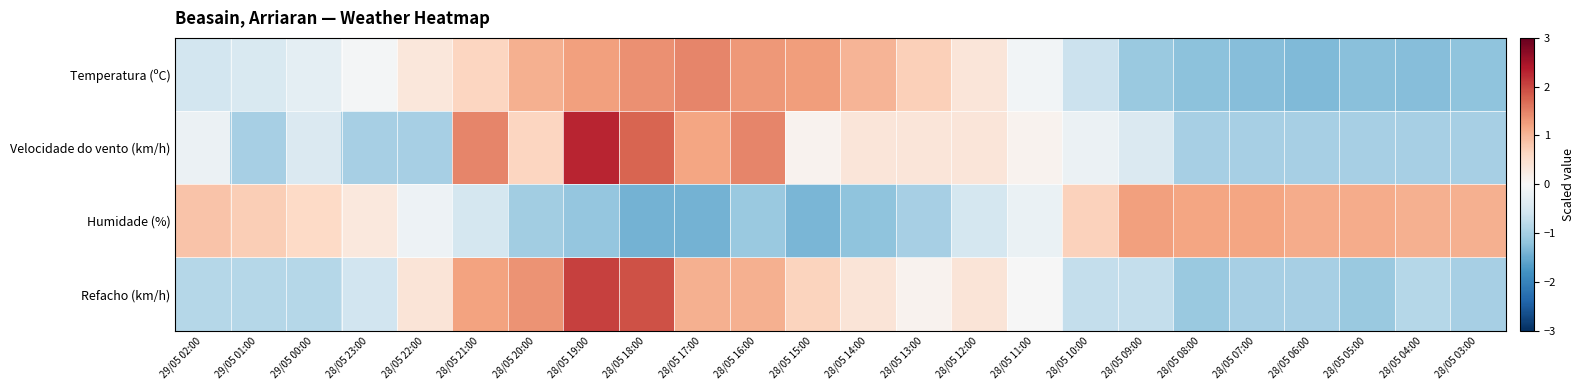

Which series has the largest total across all categories?

Temperatura (ºC)